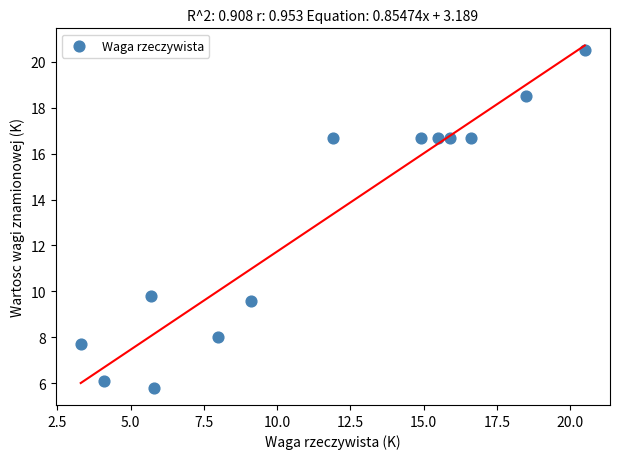

What Y value in the scatter plot is closest to 13?

9.8